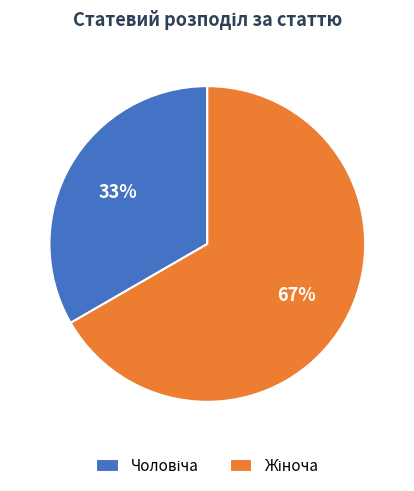

To the nearest percent, what is the average slice percentage?

50%